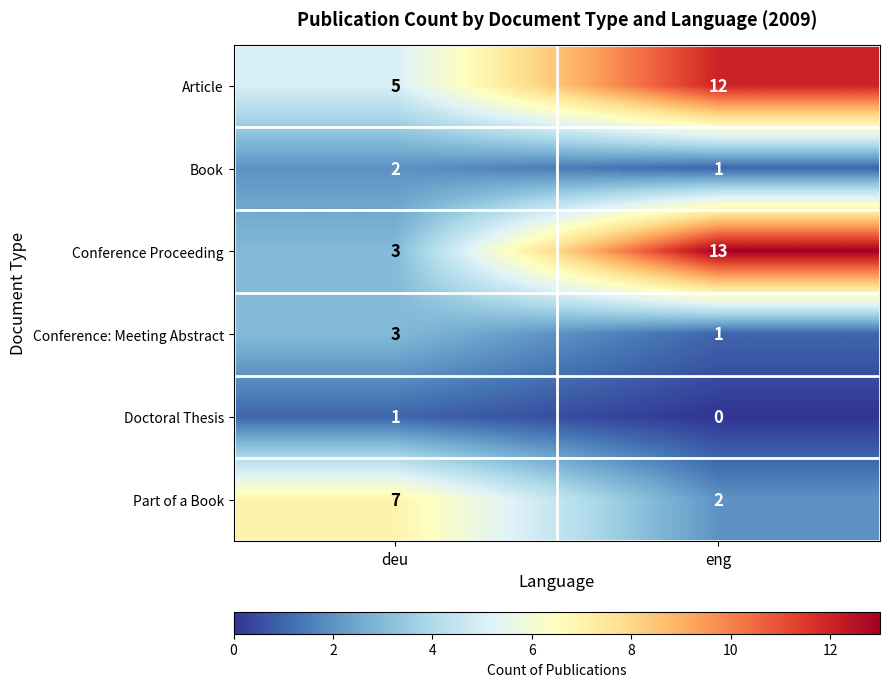

Where is Part of a Book nearest to the value 4?

eng